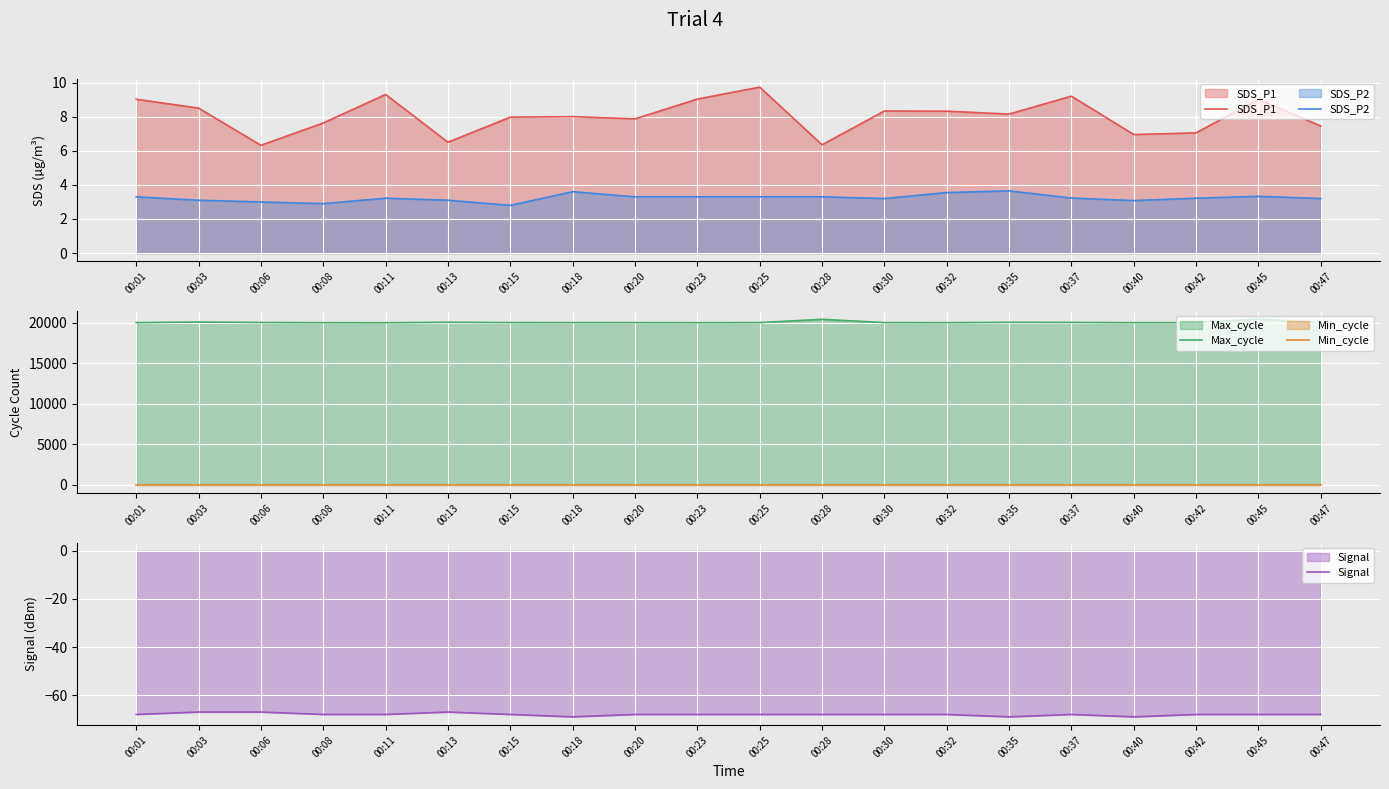

The value of SDS_P1 at 00:30 is 3.5. True or false?

False